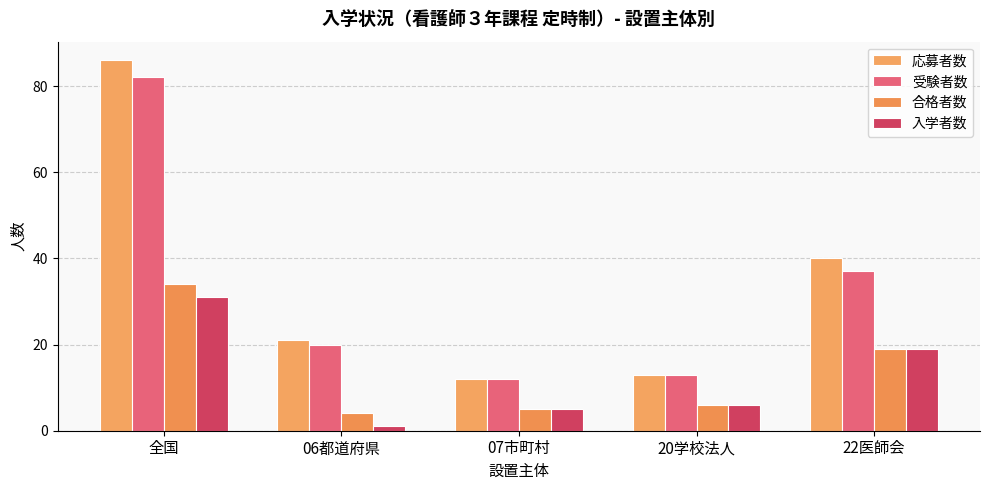

Which series has the largest total across all categories?

応募者数